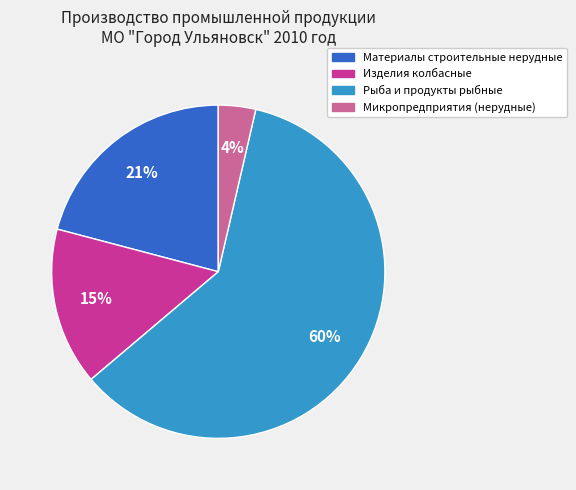

Is there a majority slice in this chart?

Yes